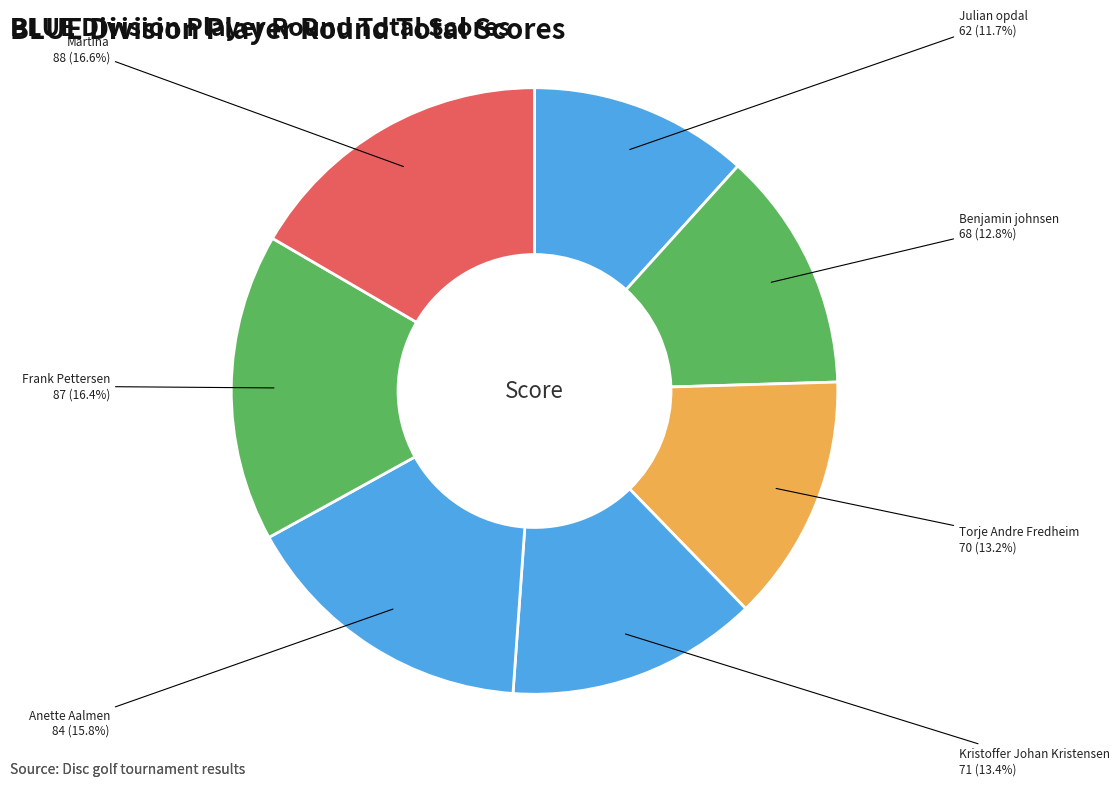

Approximately how many times larger is the value at Torje Andre Fredheim compared to Kristoffer Johan Kristensen?

1.0